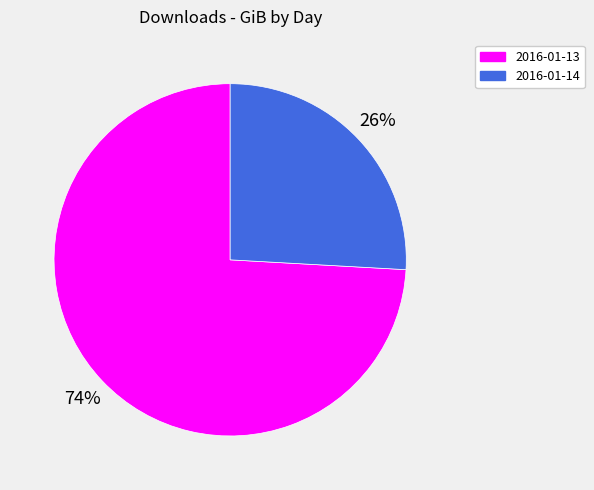

True or false: 2016-01-14 accounts for 26% of the total.

True